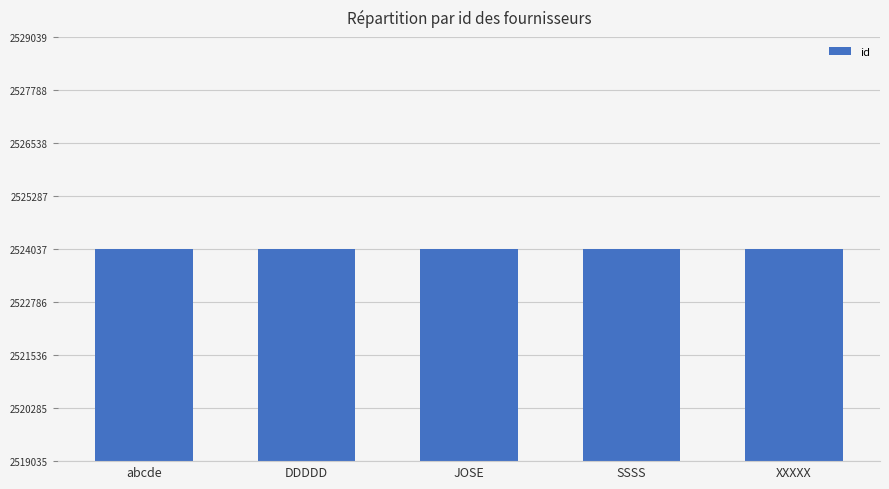

Where does the data first go above 2524037?

abcde